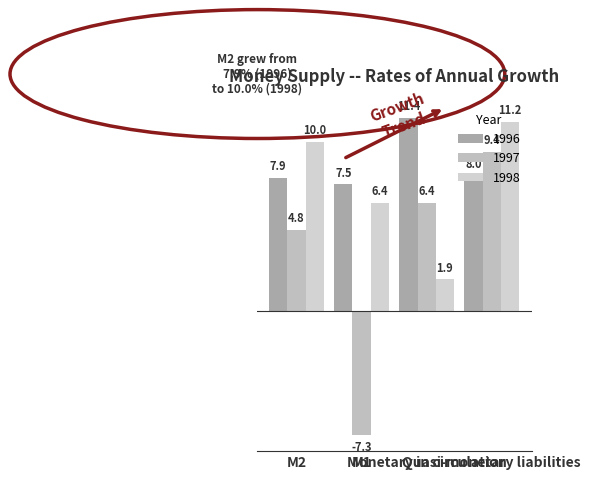

At which label does 1997 first exceed 6?

Monetary in circulation